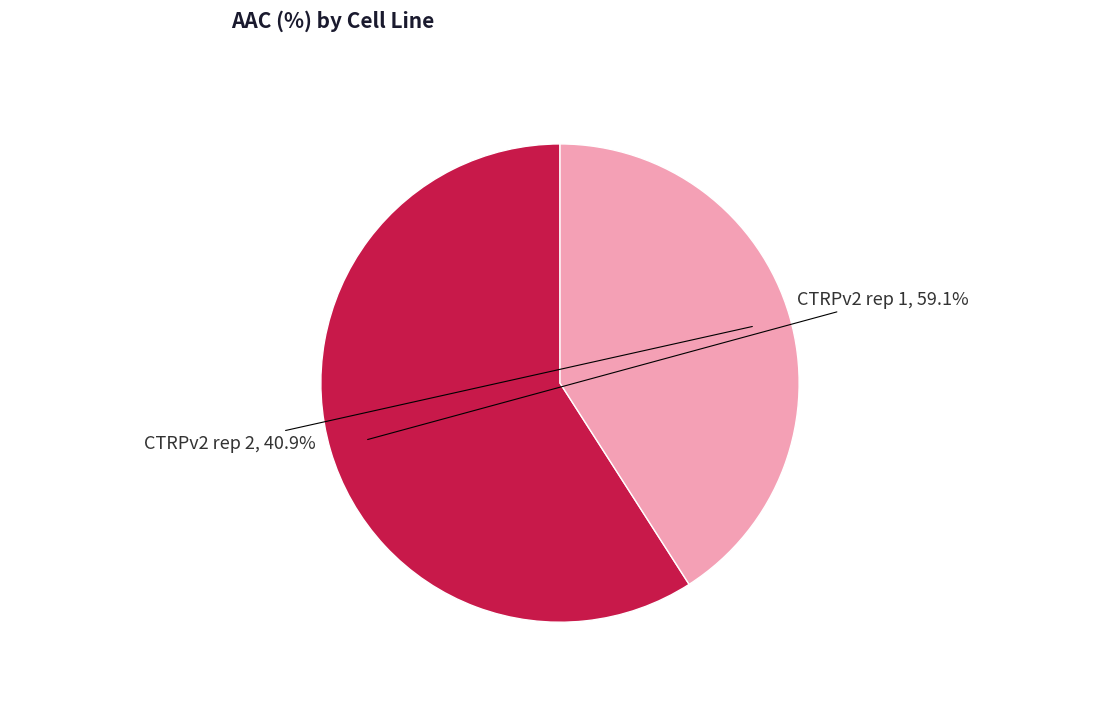

To the nearest percent, what percentage of the pie is CTRPv2 rep 2?

41%